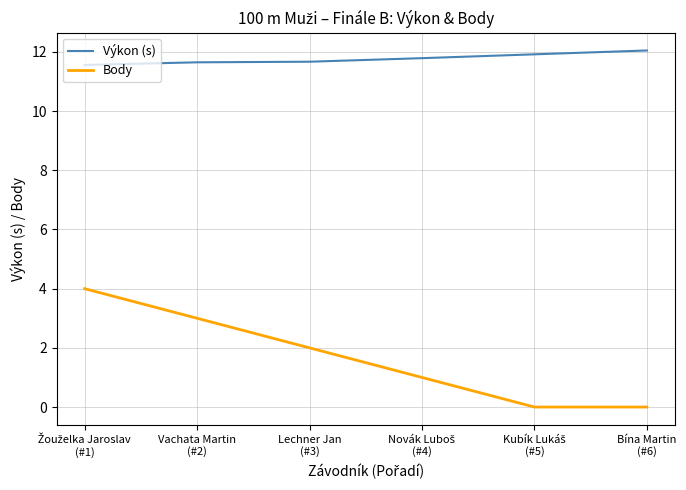

Rank the series by their average value, from lowest to highest.

Body, Výkon (s)